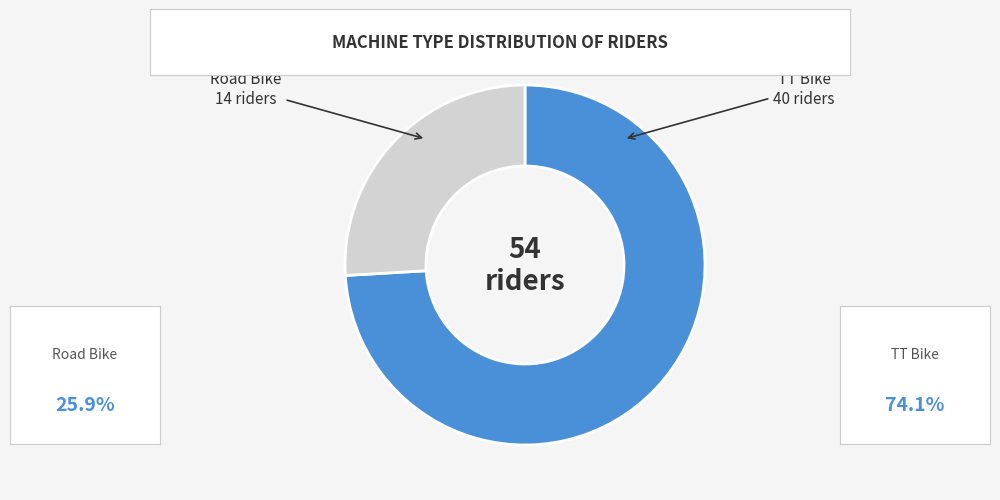

The TT Bike slice represents 74% of the pie. True or false?

True